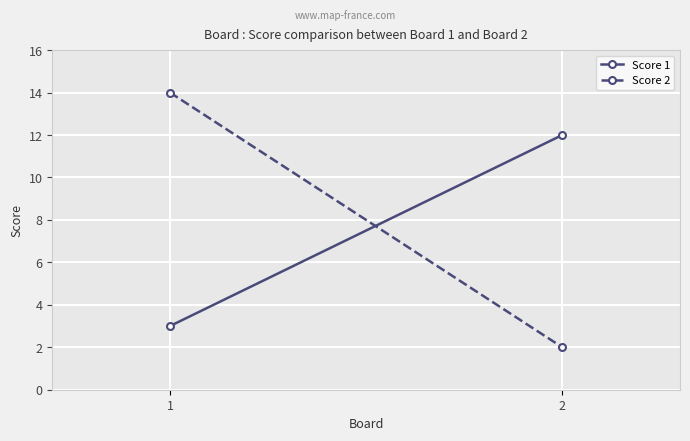

Between 1 and 2, which series saw the biggest shift?

Score 2